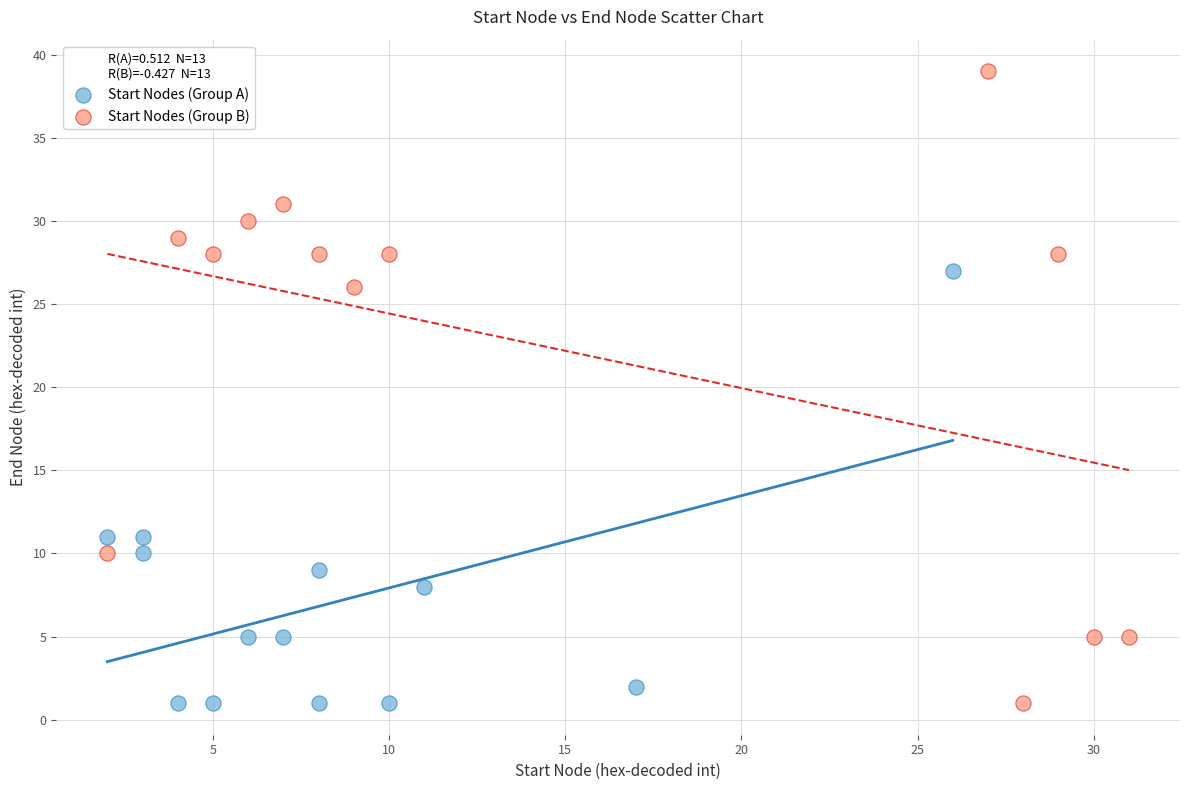

Which series contains the highest Y value?

Start Nodes (Group B)